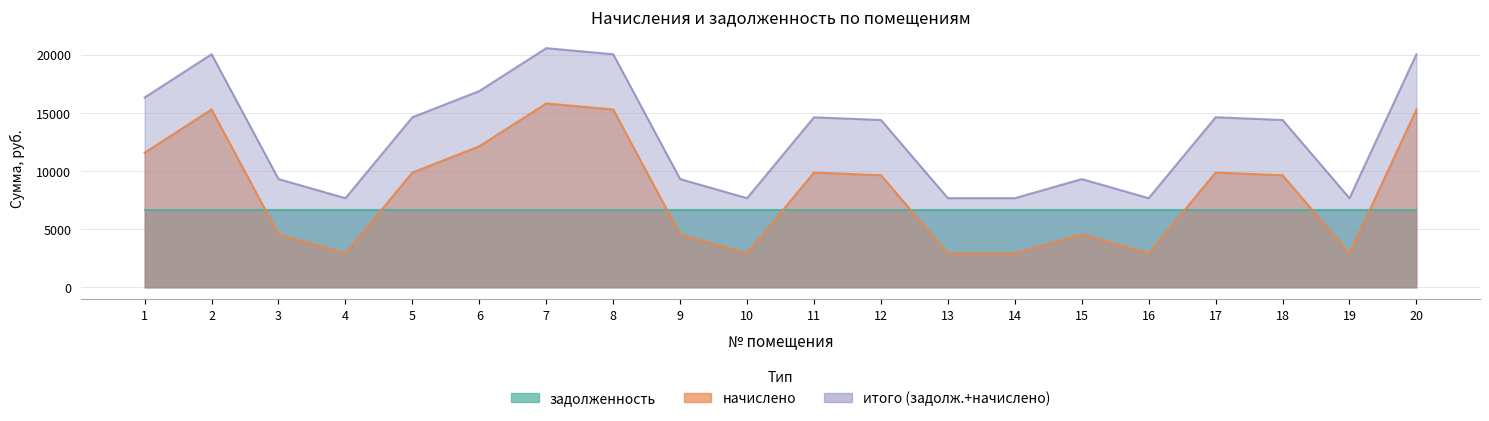

Count the number of categories in the chart.

20